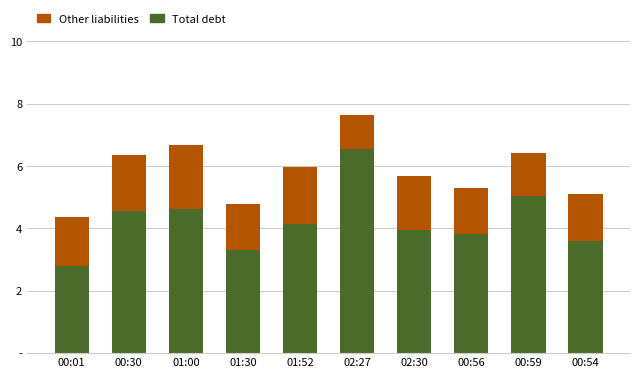

What are all the series names shown in the legend?

Other liabilities, Total debt